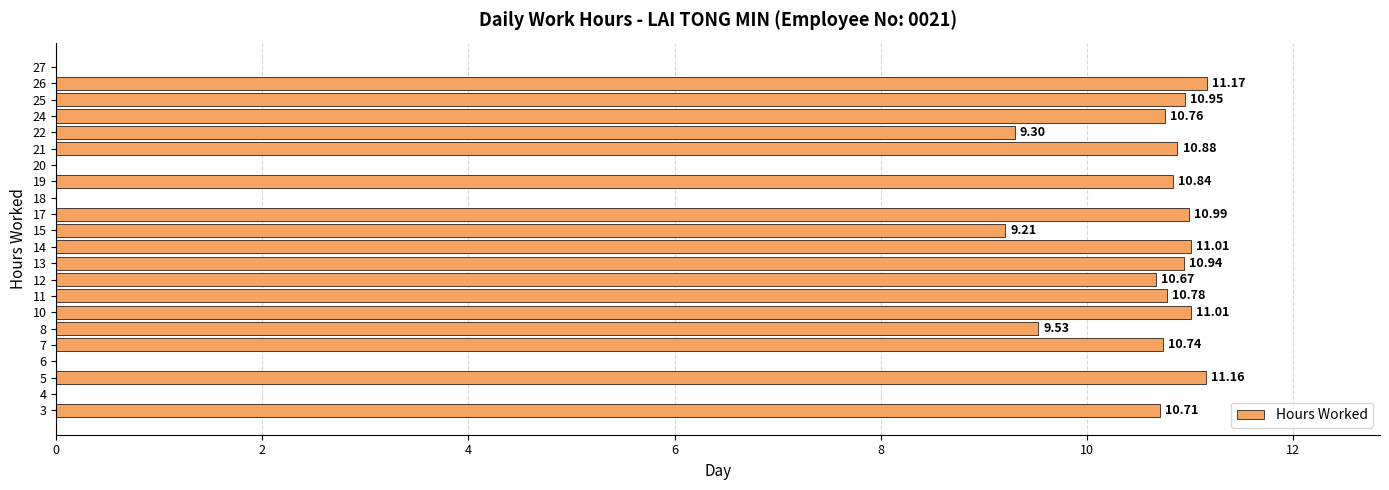

What is the sum of all values?

180.7